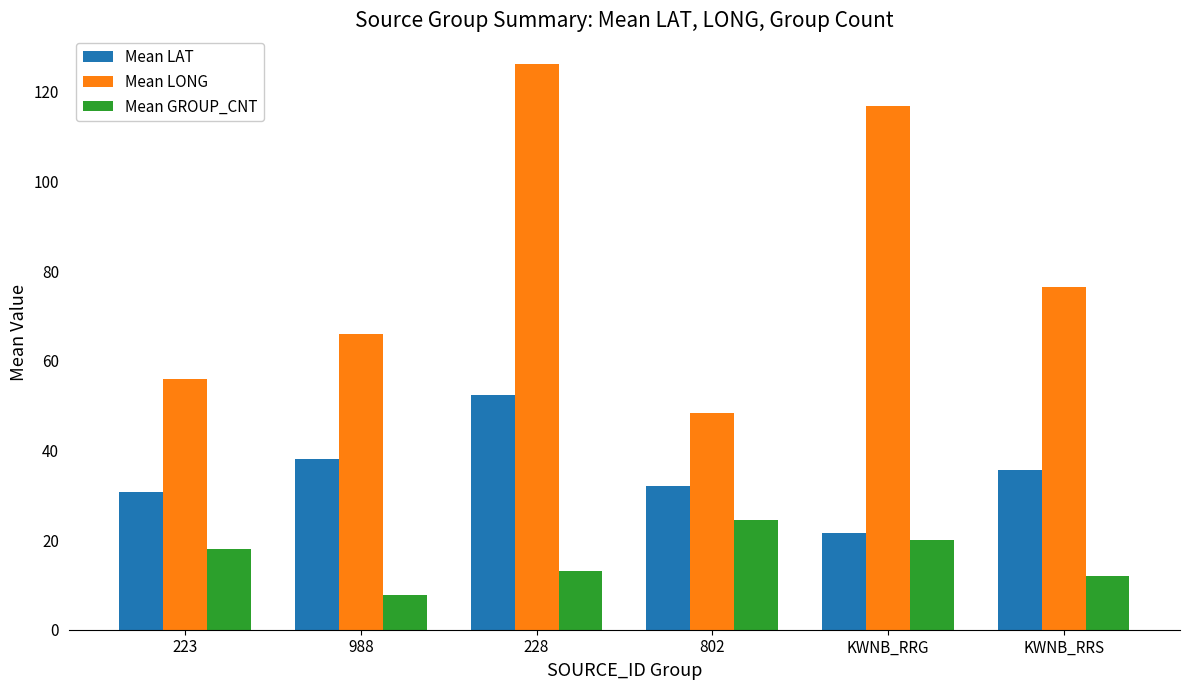

The Mean LAT series shows 50.5 at 802. True or false?

False